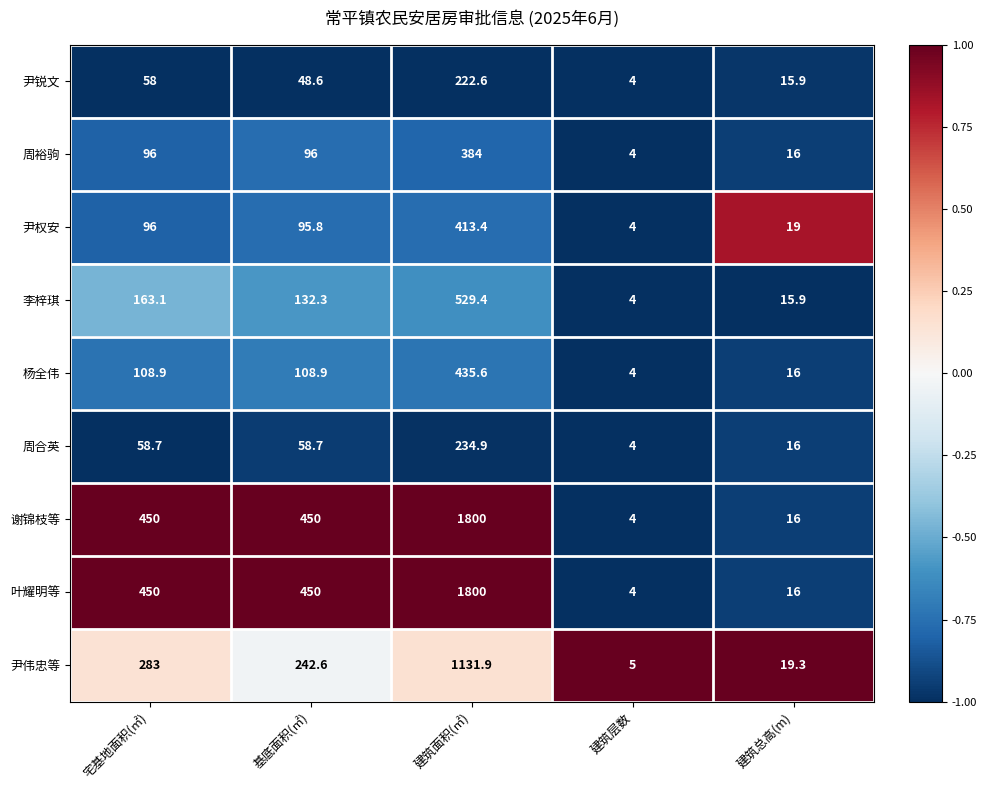

Count the number of data series in this chart.

9